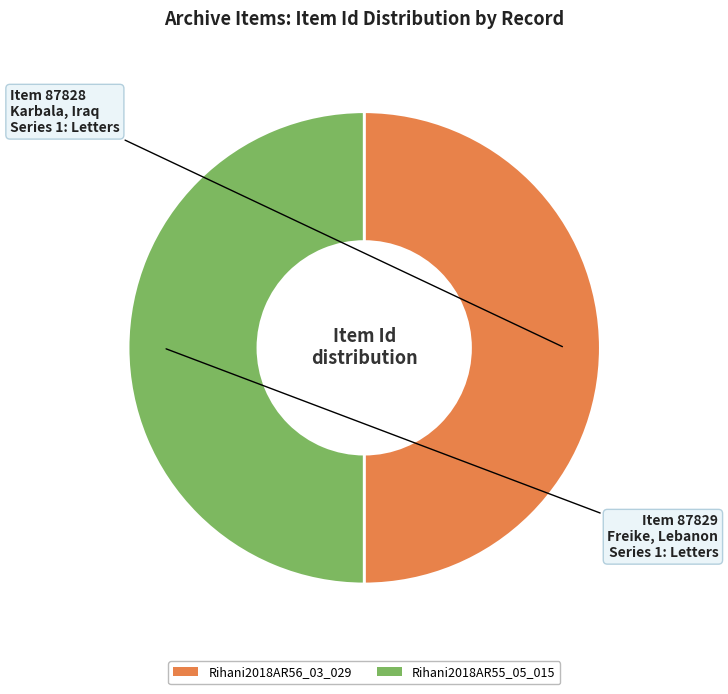

What is the ratio of the value at Rihani2018AR55_05_015 to the value at Rihani2018AR56_03_029?

1.0